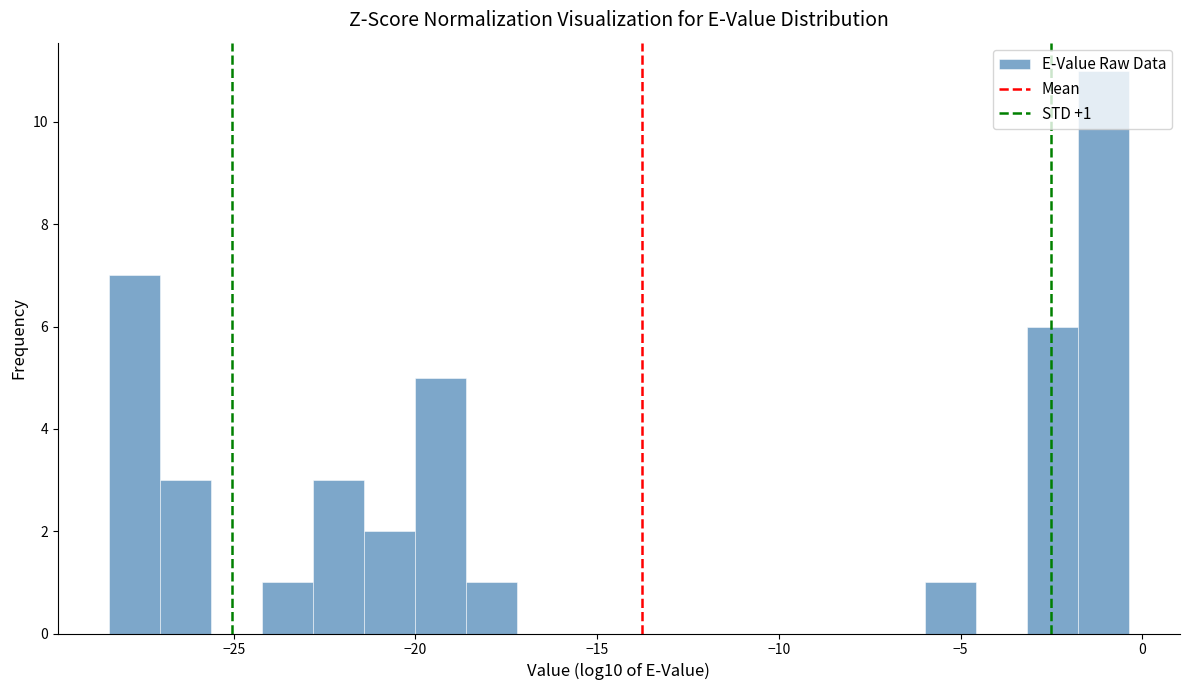

Read against the x-axis, roughly where is the centre of the tallest bar?

-1.0